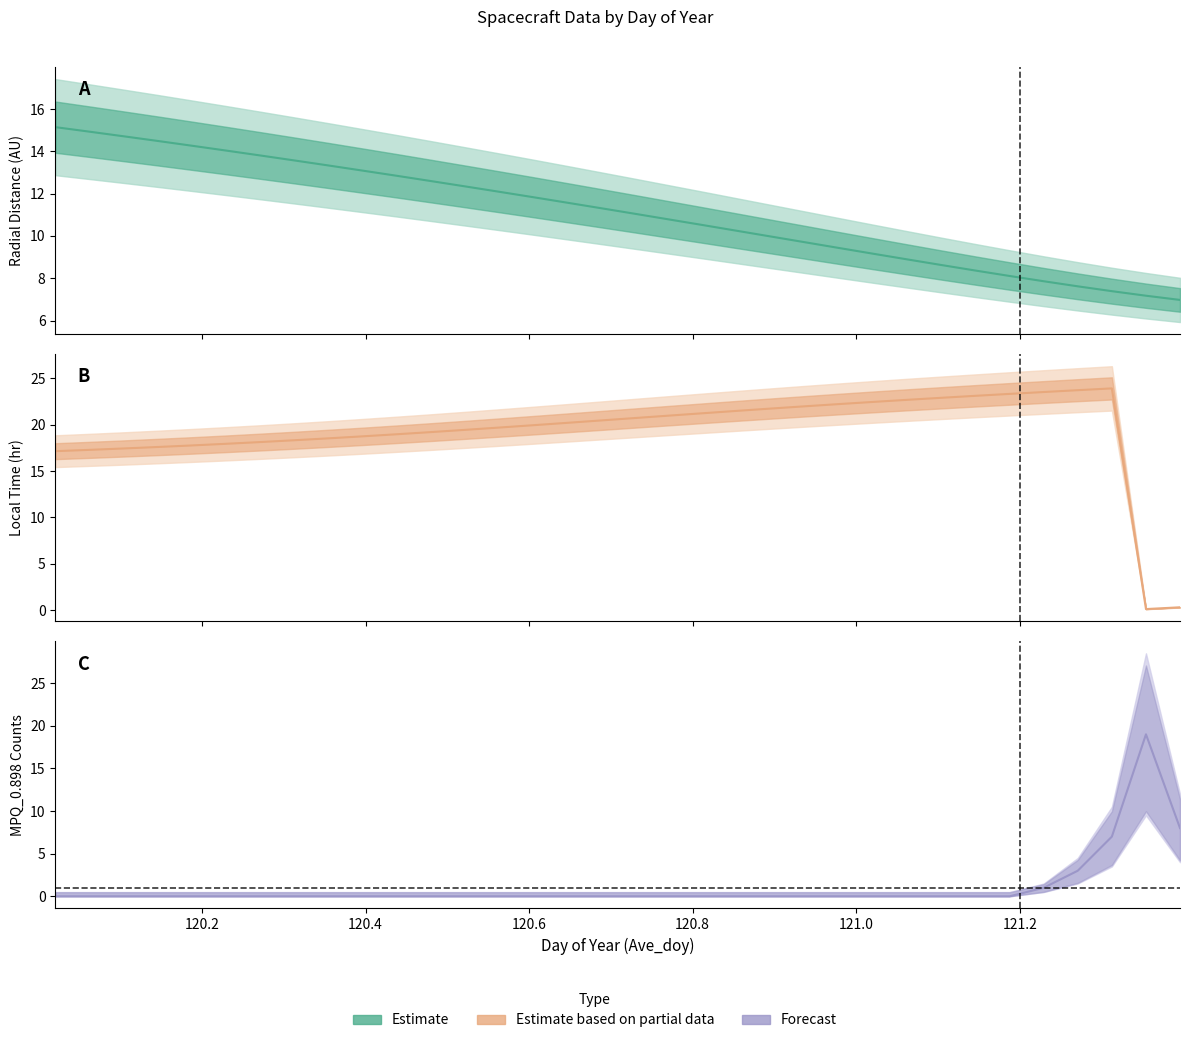

How many values in the Local_Time series exceed 20?

17